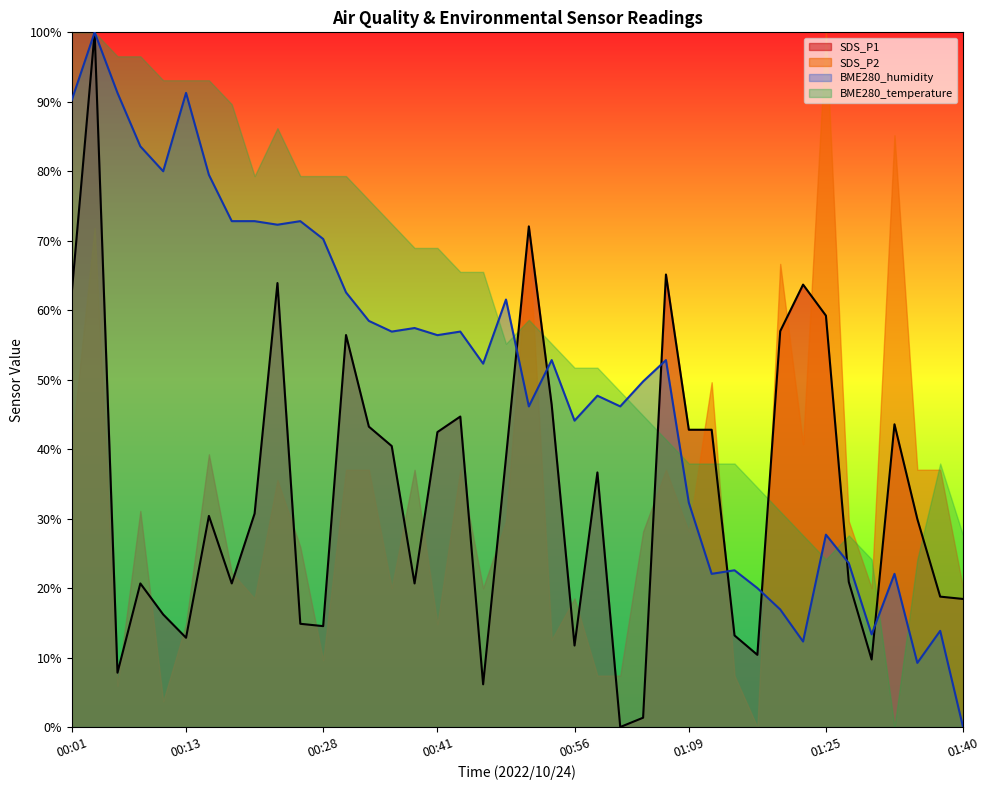

At how many categories does at least one series exceed 91?

8